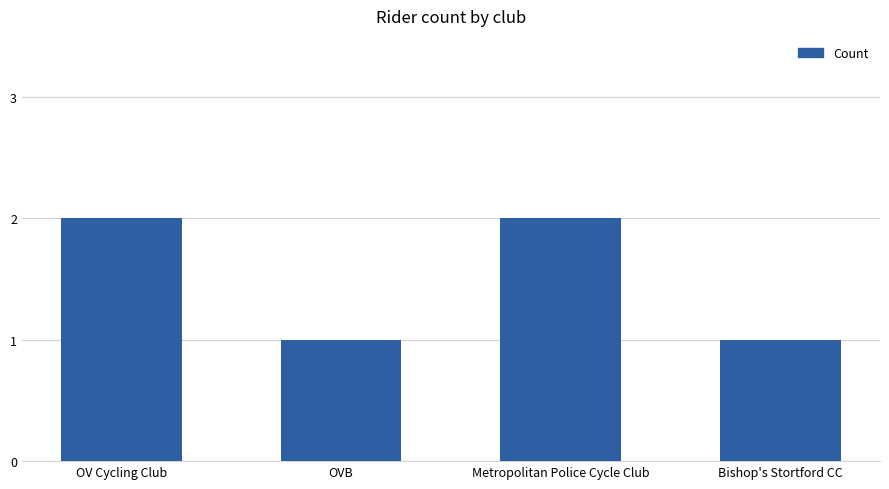

Is it true that the value at Metropolitan Police Cycle Club is 1?

False